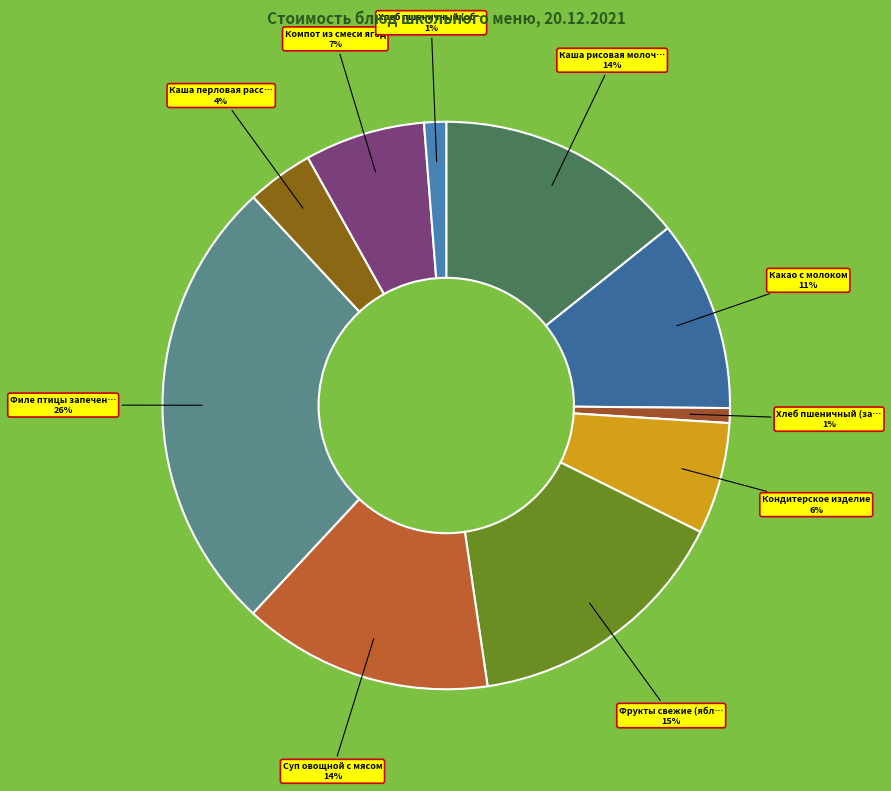

Is there a majority slice in this chart?

No